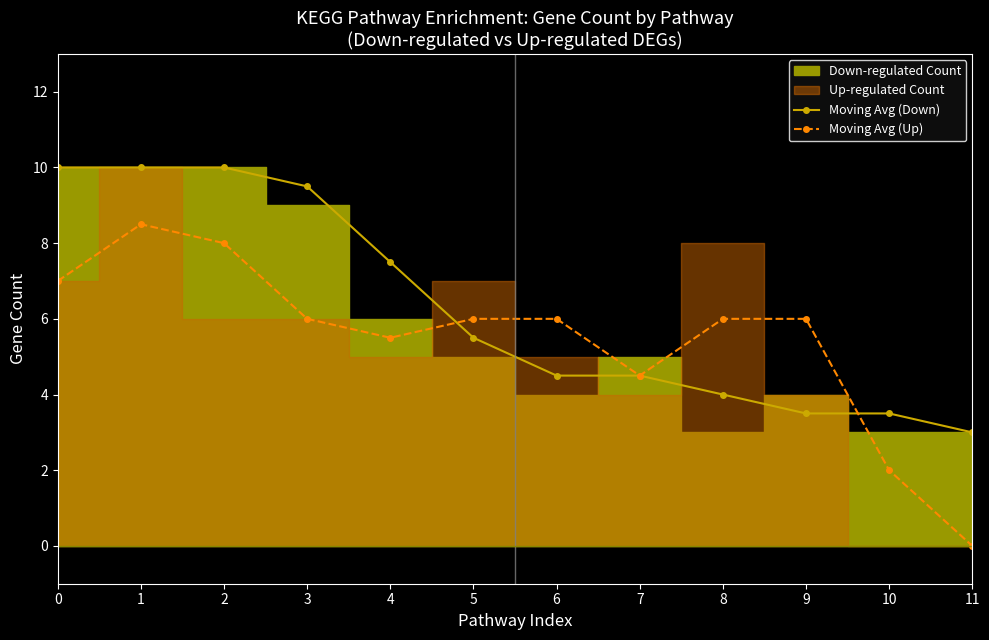

Where is Moving Avg (Down) nearest to the value 6?

5